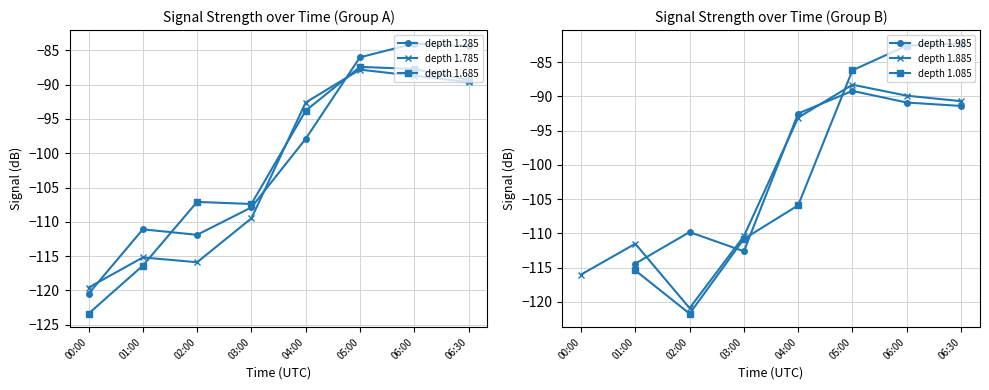

True or false: depth 1.685 and depth 1.085 intersect in this chart.

True